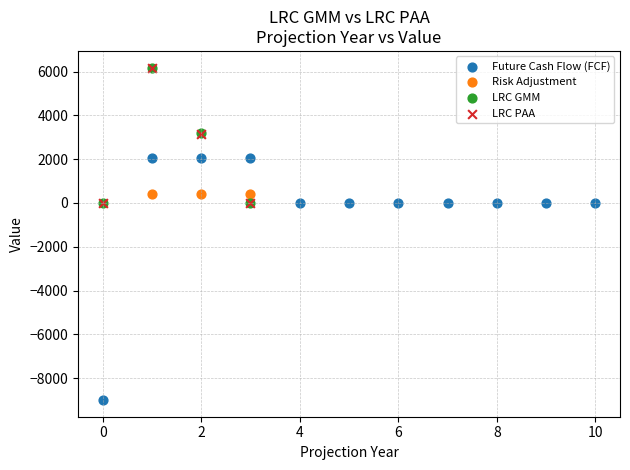

Which series contains the lowest Y value?

Future Cash Flow (FCF)